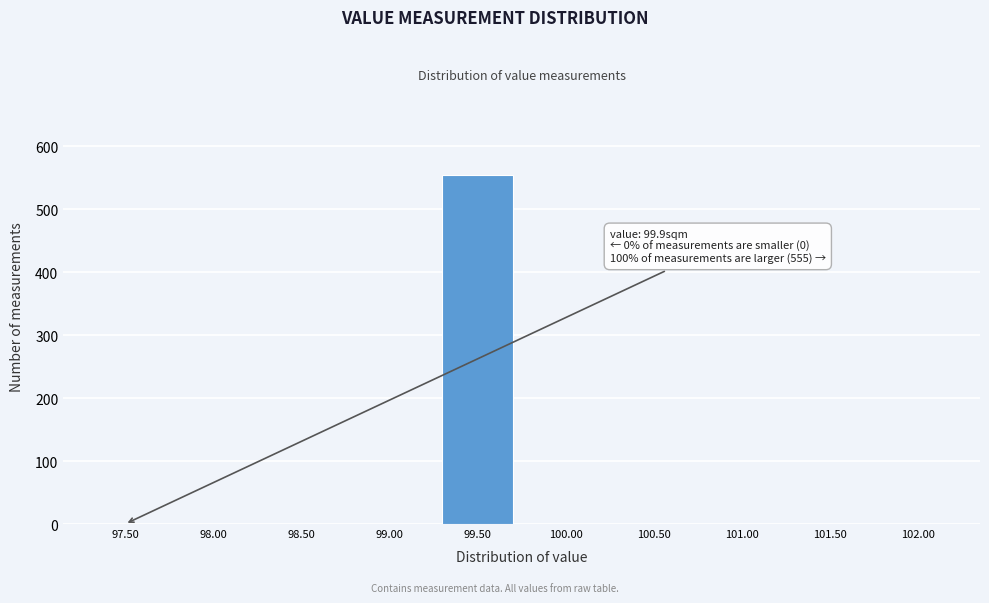

Reading right to left, transcribe all the data shown in this chart.

102.00=0	101.50=0	101.00=0	100.50=0	100.00=0	99.50=555	99.00=0	98.50=0	98.00=0	97.50=0